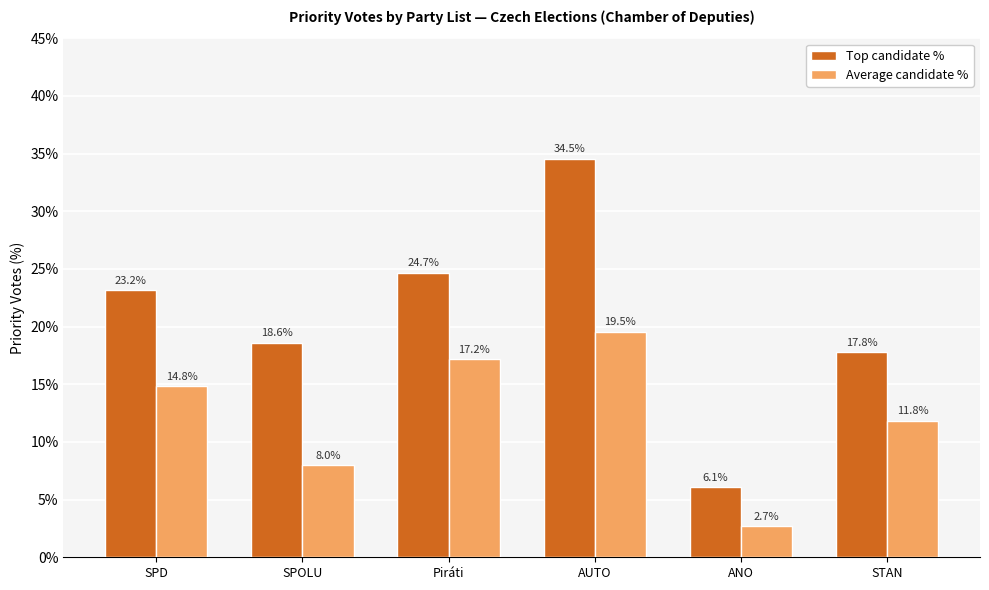

At ANO, list the series in order from largest to smallest.

Top candidate %, Average candidate %